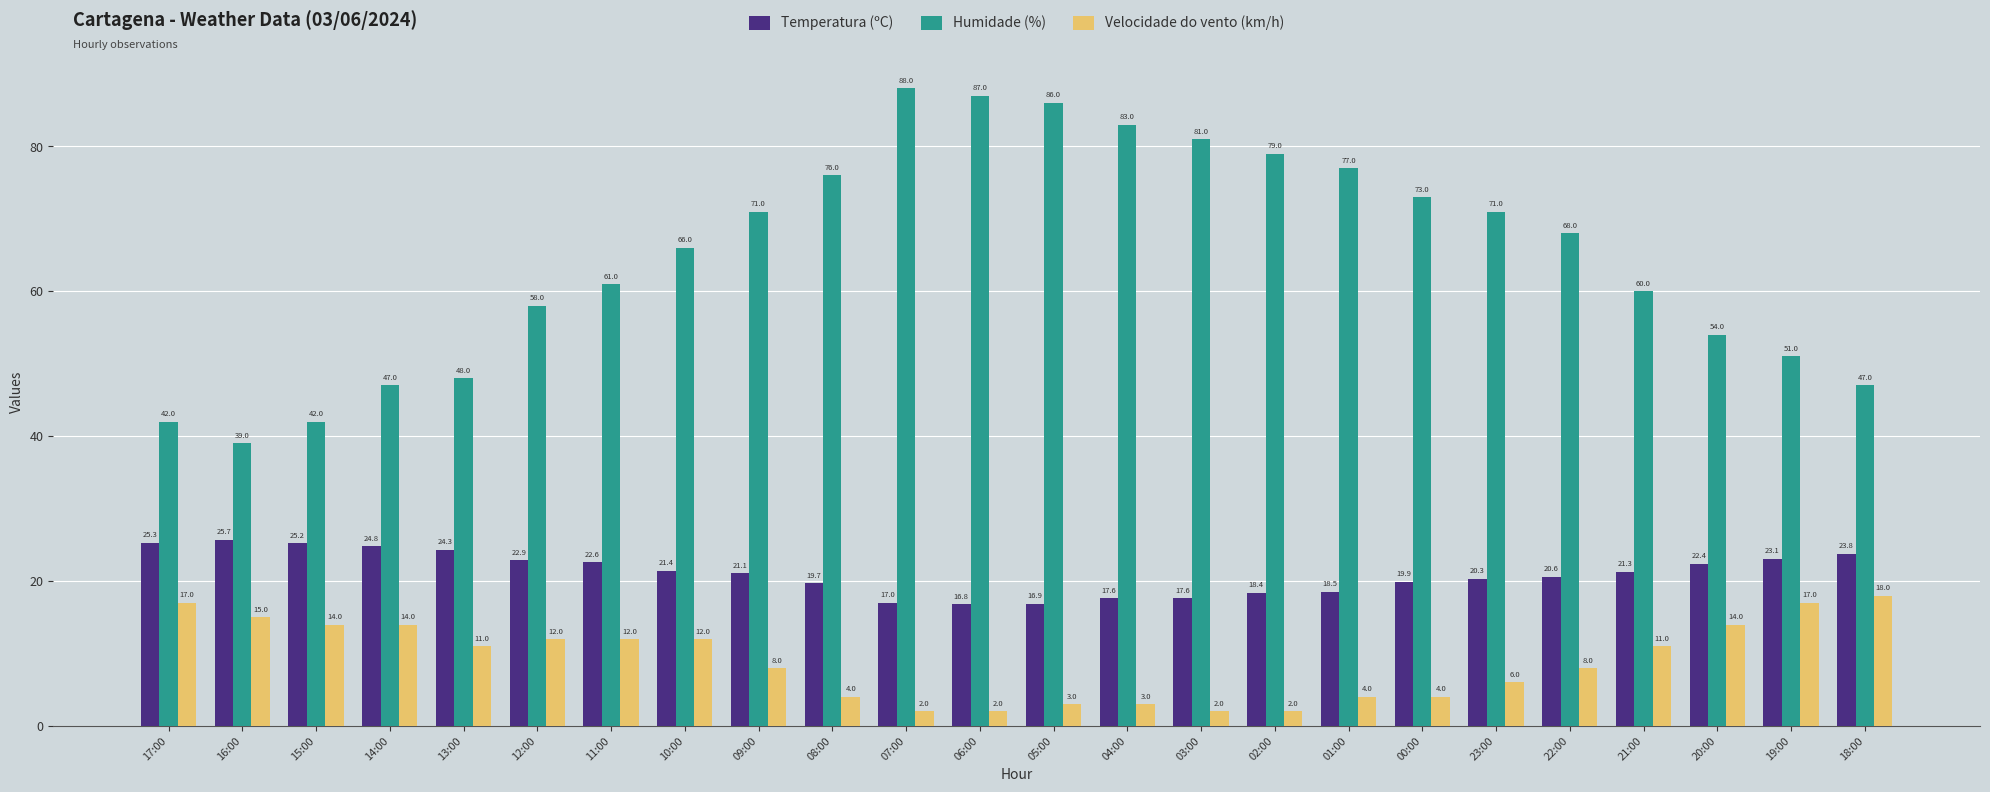

Is it true that Temperatura (ºC) equals 10.0 at 05:00?

False